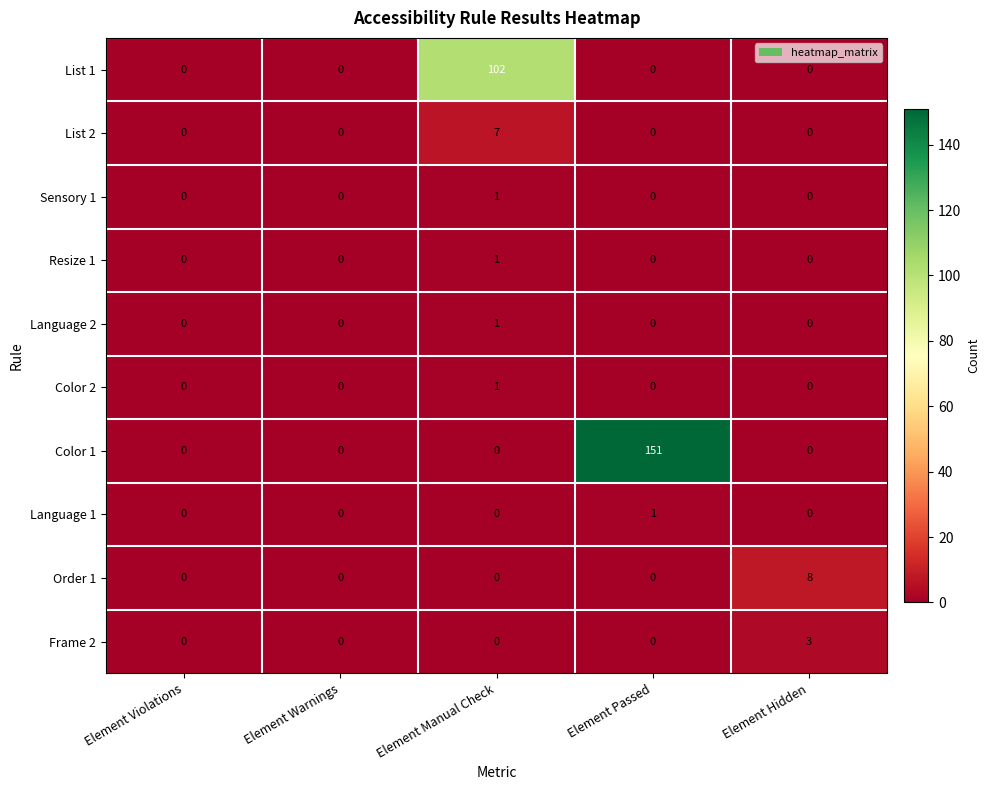

Which series changed the most between Element Passed and Element Hidden?

Color 1